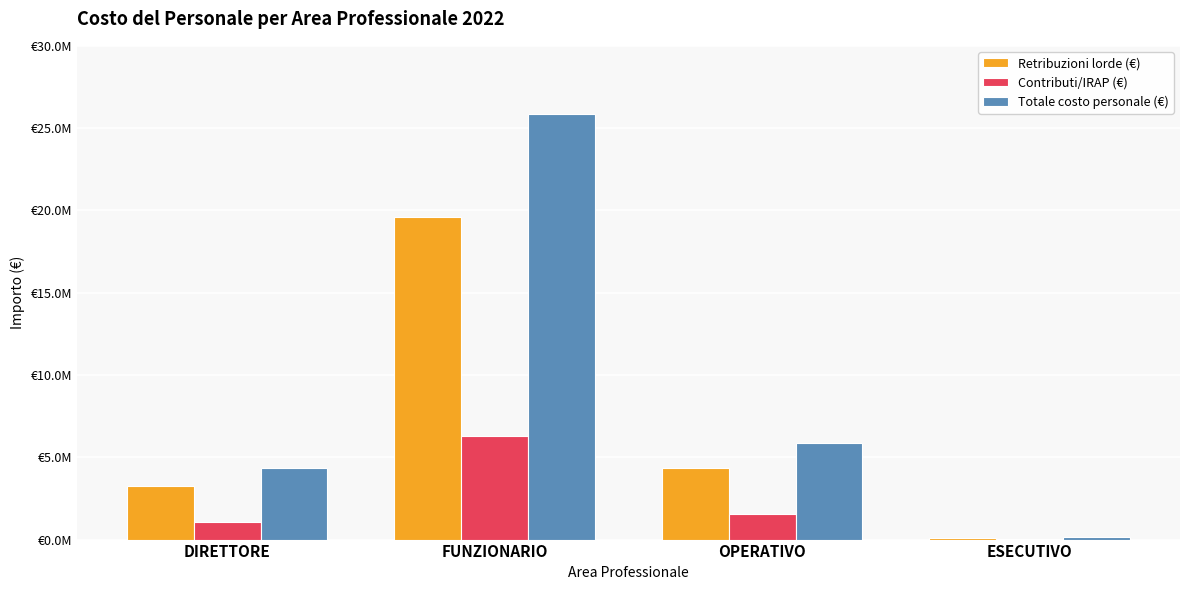

At which label does Contributi/IRAP (€) first exceed 1524210?

FUNZIONARIO